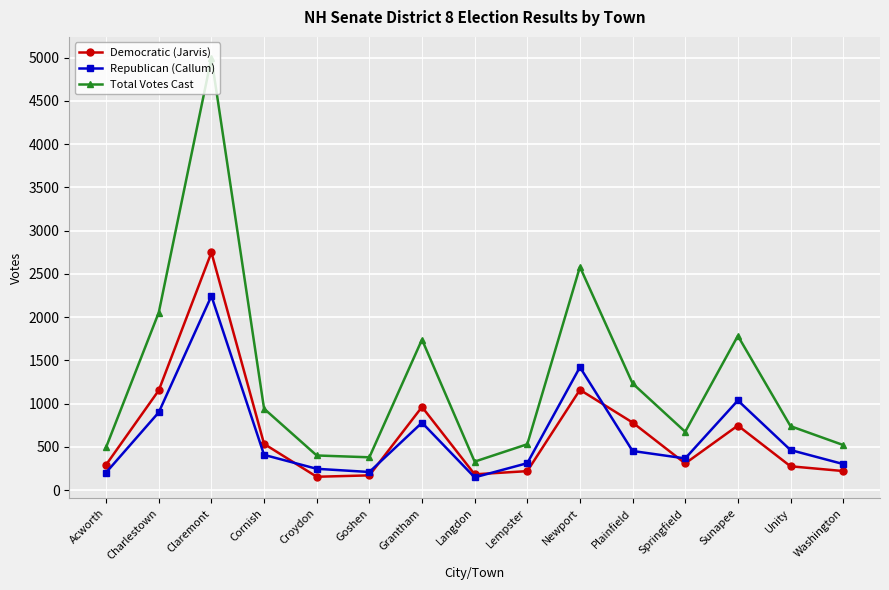

What is the label of the 12th point from the left?

Springfield